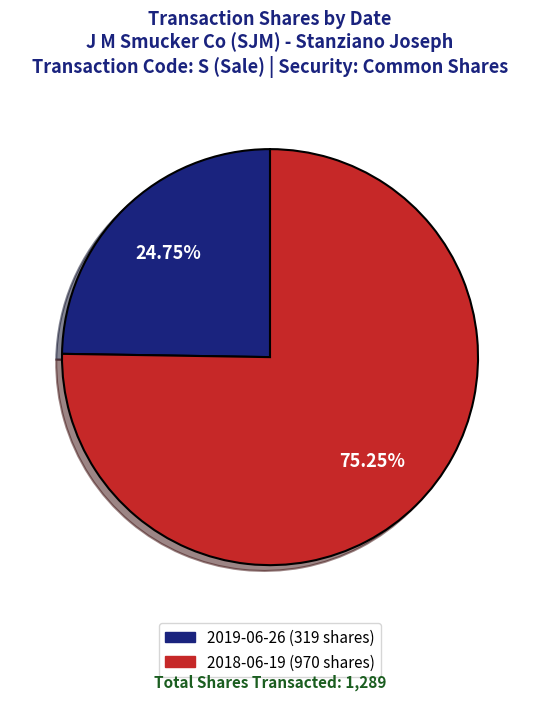

Which category has the smallest portion of the pie?

2019-06-26 (319 shares)